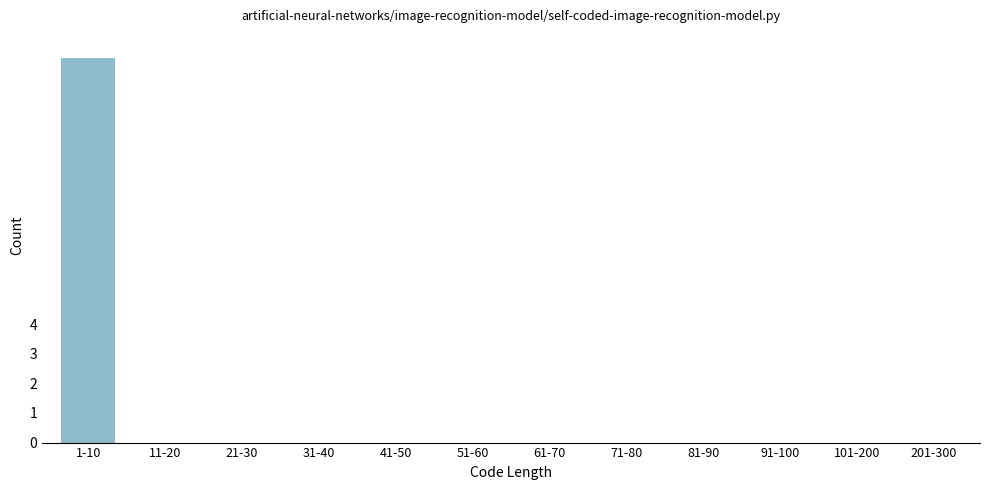

Reading right to left, transcribe all the data shown in this chart.

201-300=0	101-200=0	91-100=0	81-90=0	71-80=0	61-70=0	51-60=0	41-50=0	31-40=0	21-30=0	11-20=0	1-10=13